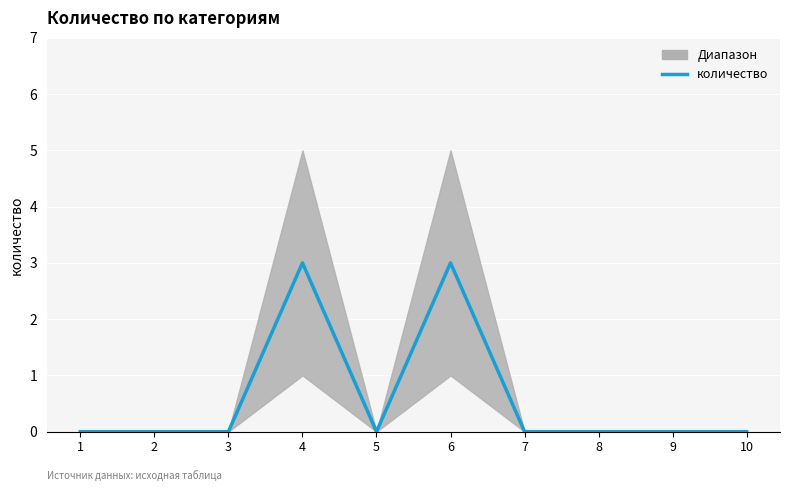

Reading left to right, what are all the values shown in this chart?

0	0	0	3	0	3	0	0	0	0